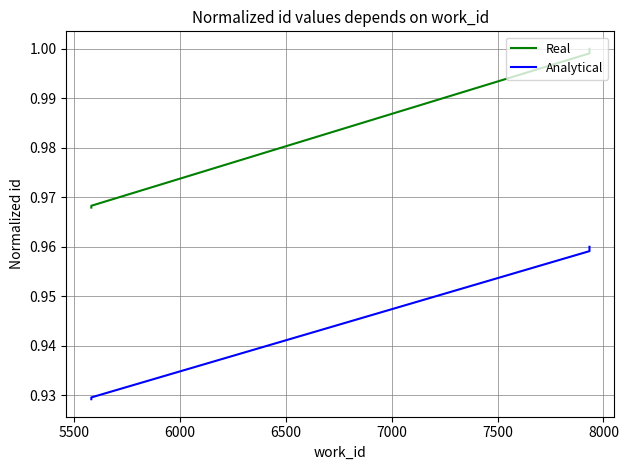

What is the maximum value for Real?

1.0